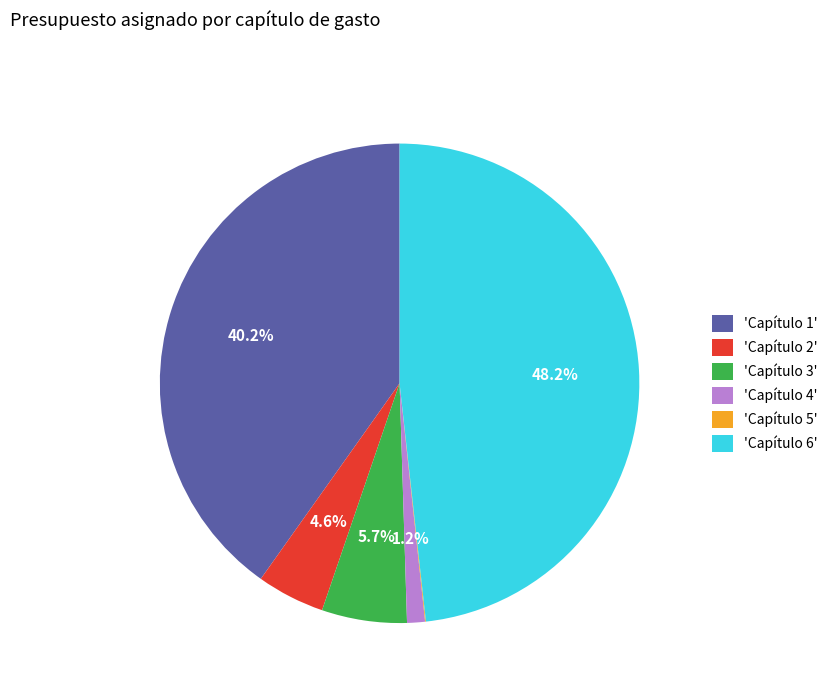

Does 'Capítulo 1' account for over 50% of the chart?

No